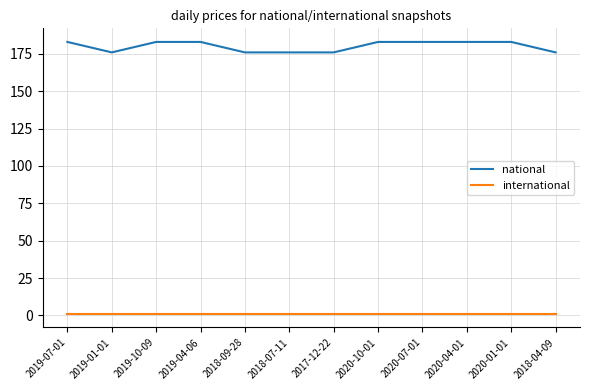

List the series in order of their overall mean, highest first.

national, international